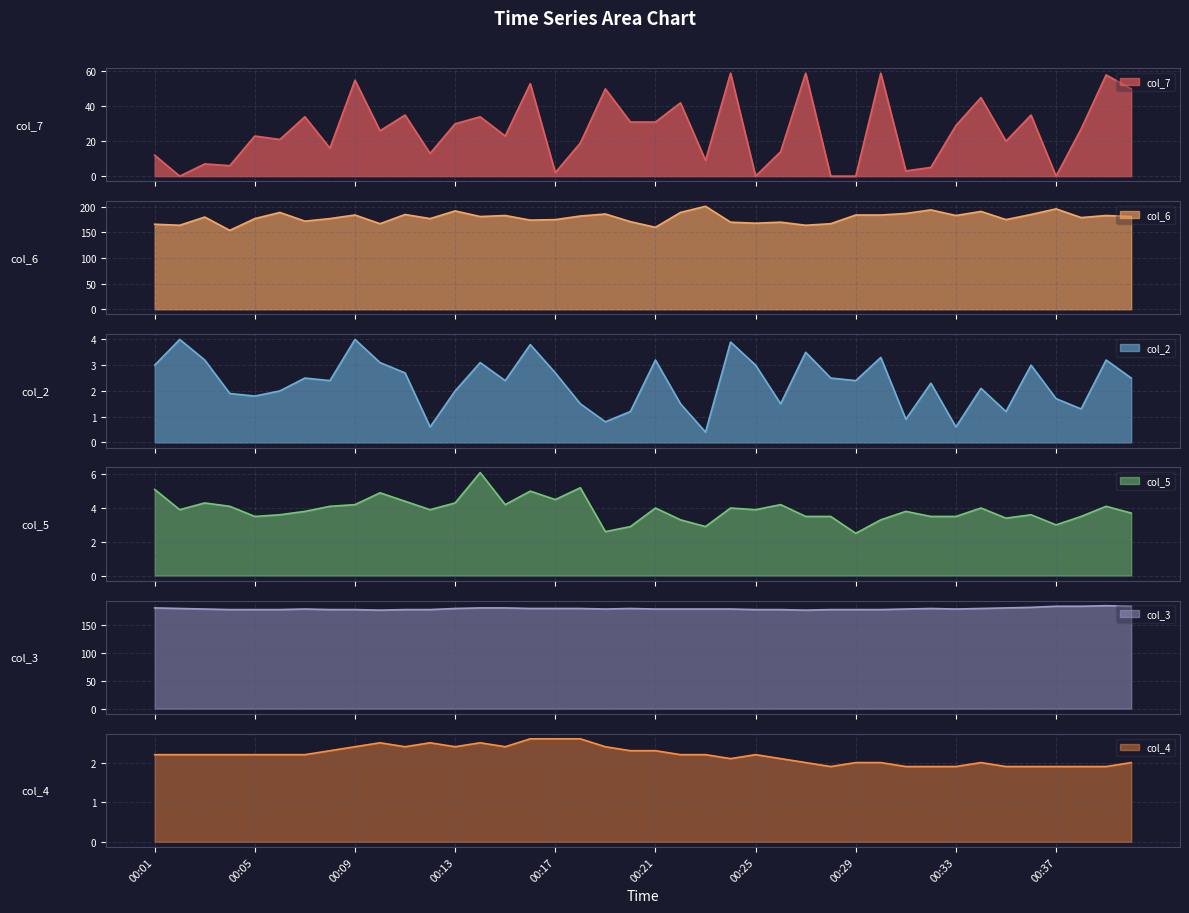

What is the difference between the col_5 values at 00:14 and 00:09?

1.9